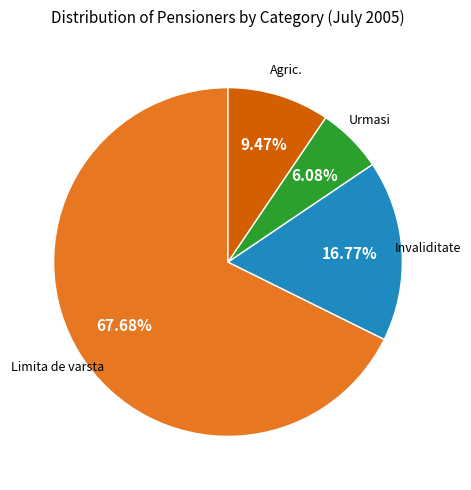

To the nearest percent, what is the combined percentage of Limita de varsta and Invaliditate?

84%